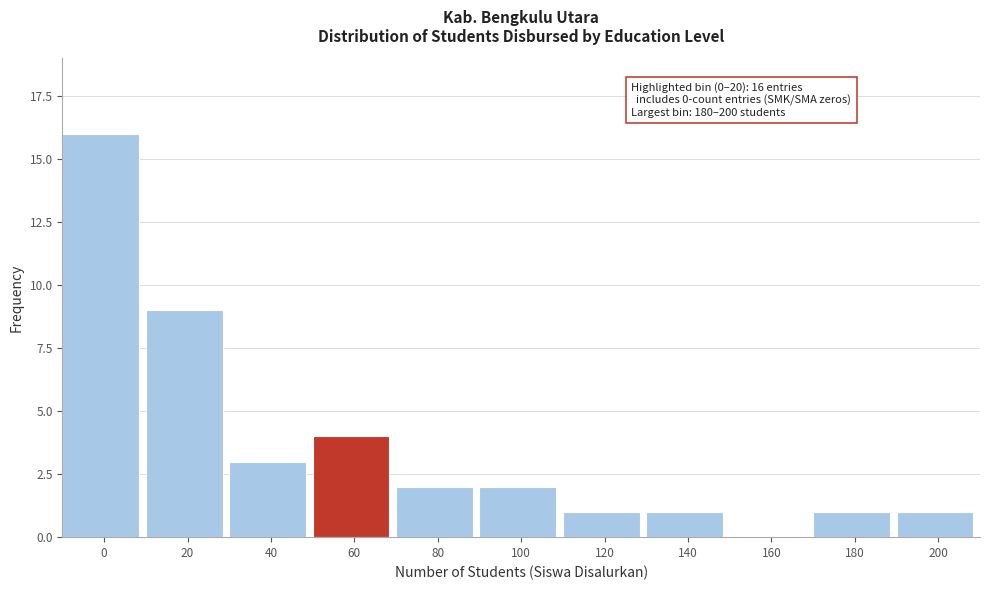

Reading left to right, what are all the values shown in this chart?

0=16	20=9	40=3	60=4	80=2	100=2	120=1	140=1	160=0	180=1	200=1